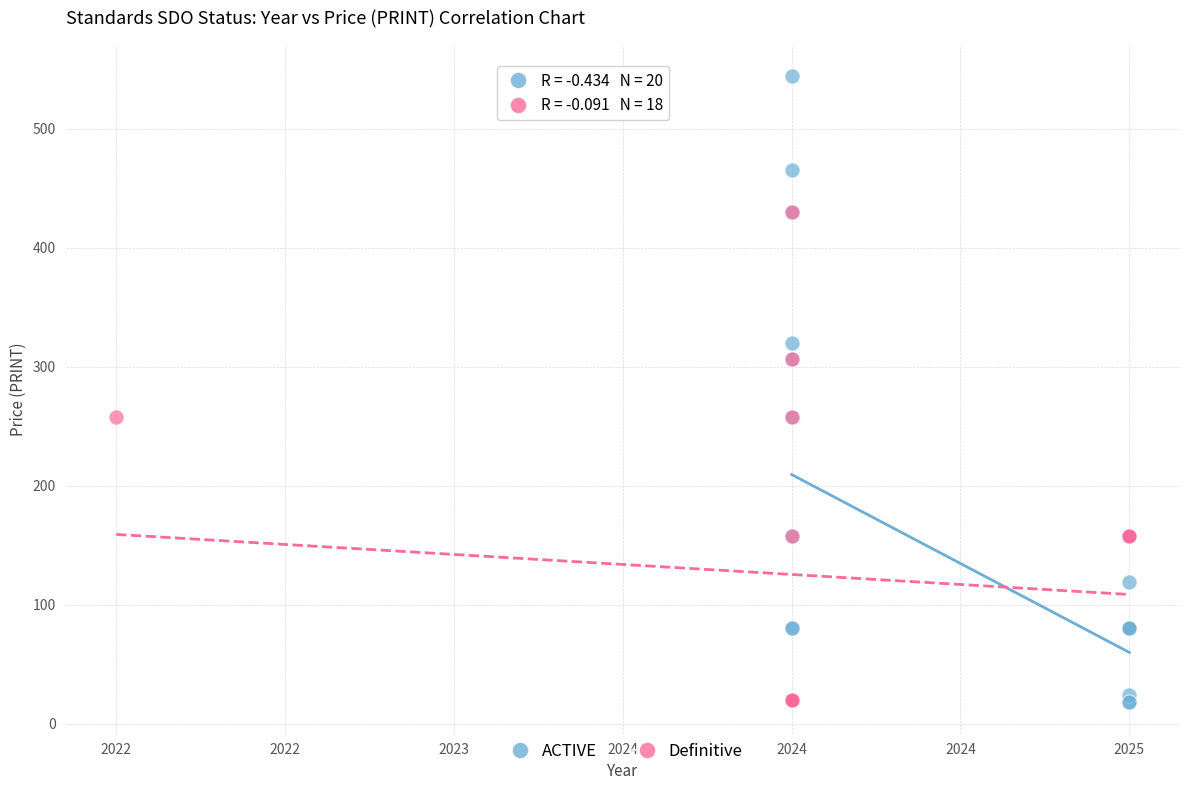

Which series contains the highest Y value?

ACTIVE